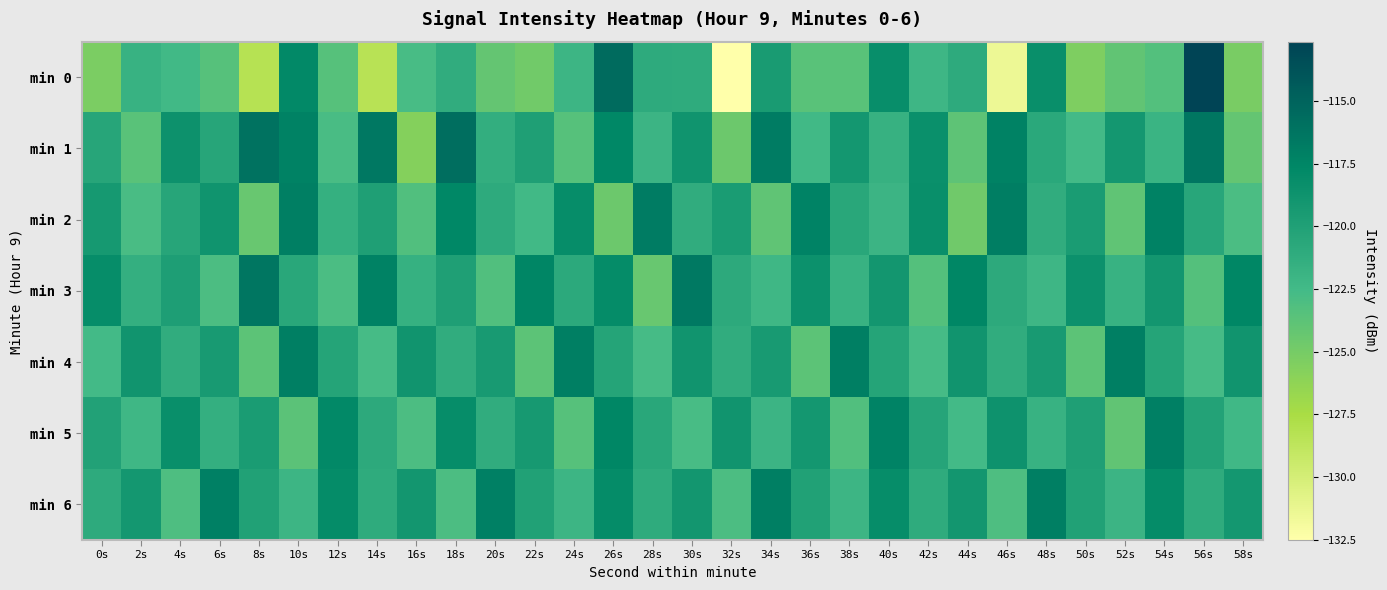

At 52s, list the series in order from largest to smallest.

min 4, min 1, min 3, min 6, min 2, min 5, min 0